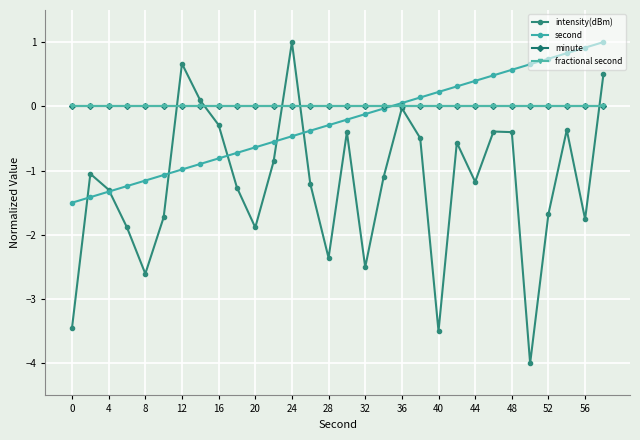

What is the maximum value shown in the chart?

1.0